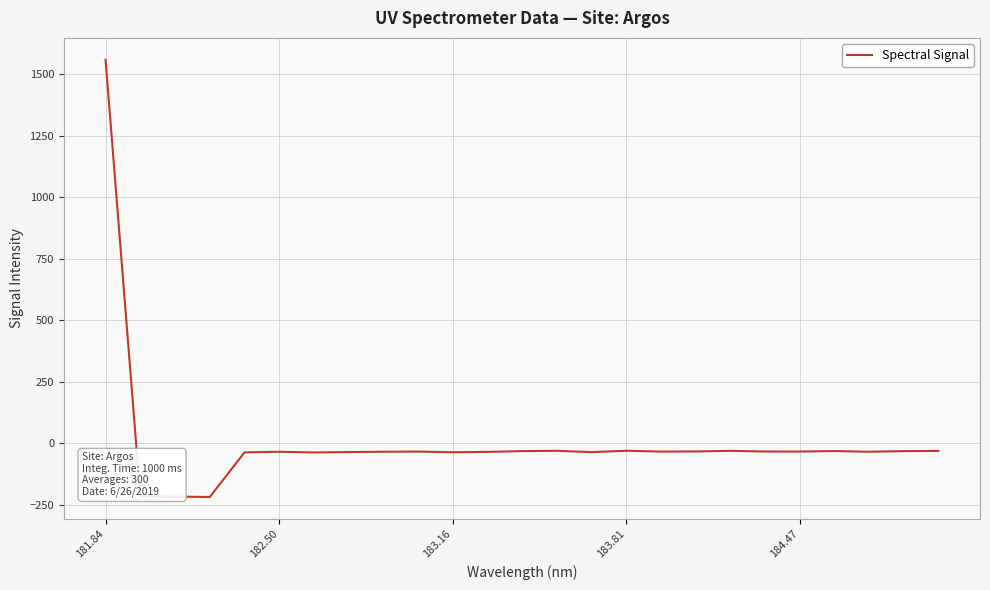

How many distinct data groups are displayed?

1